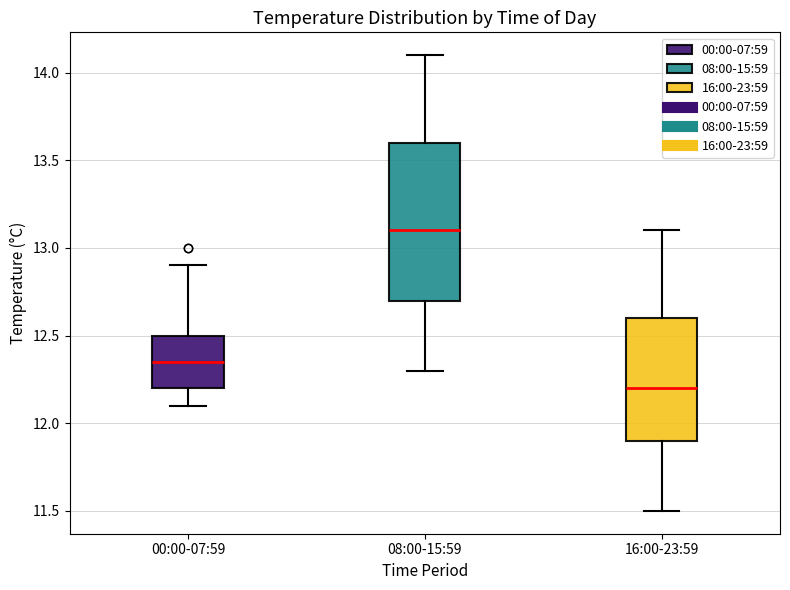

Reading left to right, transcribe this box plot: for each box, give where its median line is, the range the box spans, and where its two whiskers end, as read against the y-axis. The values are not printed on the chart, so give them approximately, as read against the axis.

00:00-07:59: median 12.35, box 12.20 to 12.50, whiskers 12.10 to 12.90
08:00-15:59: median 13.10, box 12.70 to 13.60, whiskers 12.30 to 14.10
16:00-23:59: median 12.20, box 11.90 to 12.60, whiskers 11.50 to 13.10